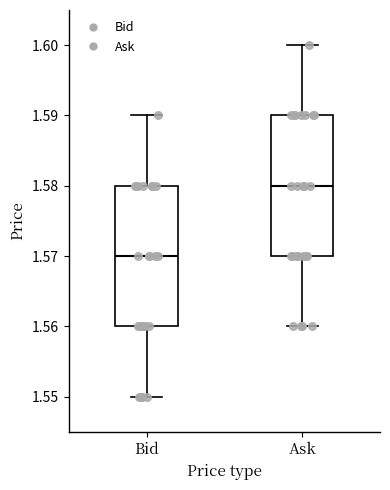

Reading left to right, read every box against the y-axis: the position of its median line, the range the box covers, and the ends of its whiskers. The values are not printed on the chart, so give them approximately, as read against the axis.

Bid: median 1.57, box 1.56 to 1.58, whiskers 1.55 to 1.59
Ask: median 1.58, box 1.57 to 1.59, whiskers 1.56 to 1.60